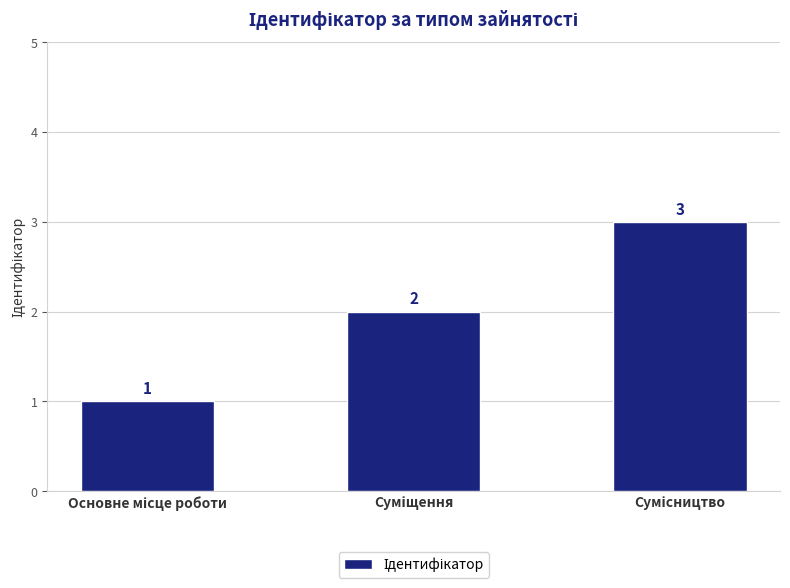

What is the sum of all values?

6